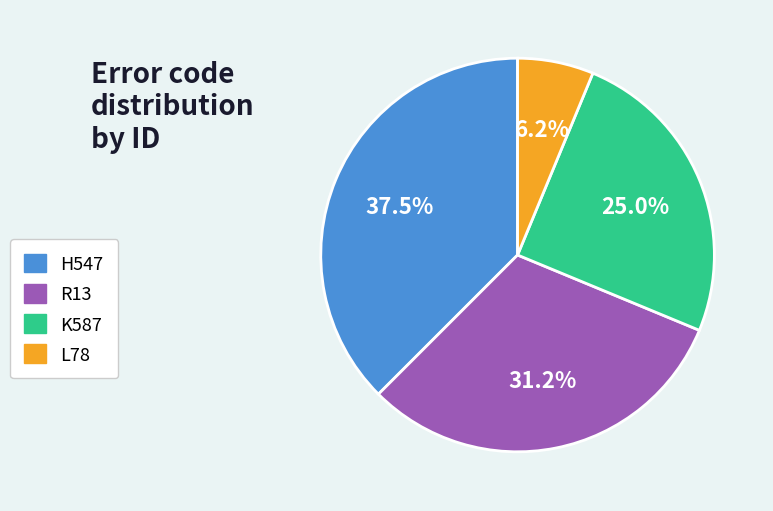

What portion of the pie excludes K587?

75.0%